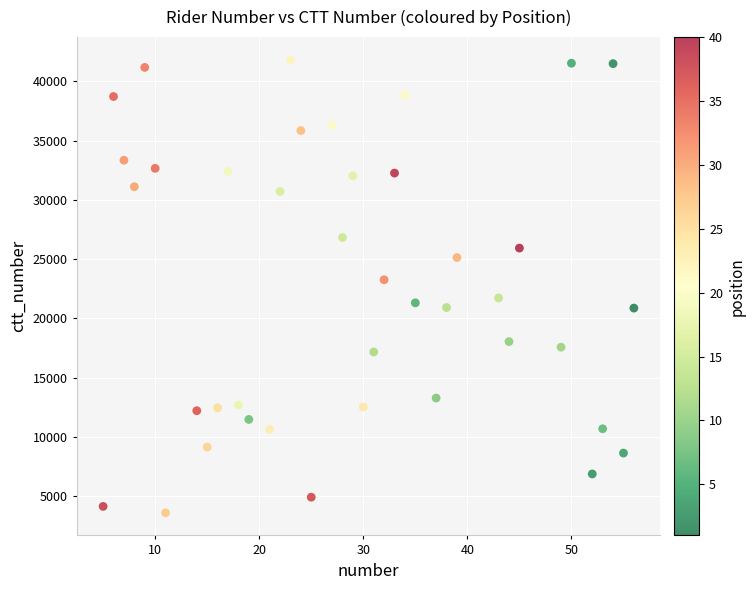

What Y value in the scatter plot is closest to 22713?

23262